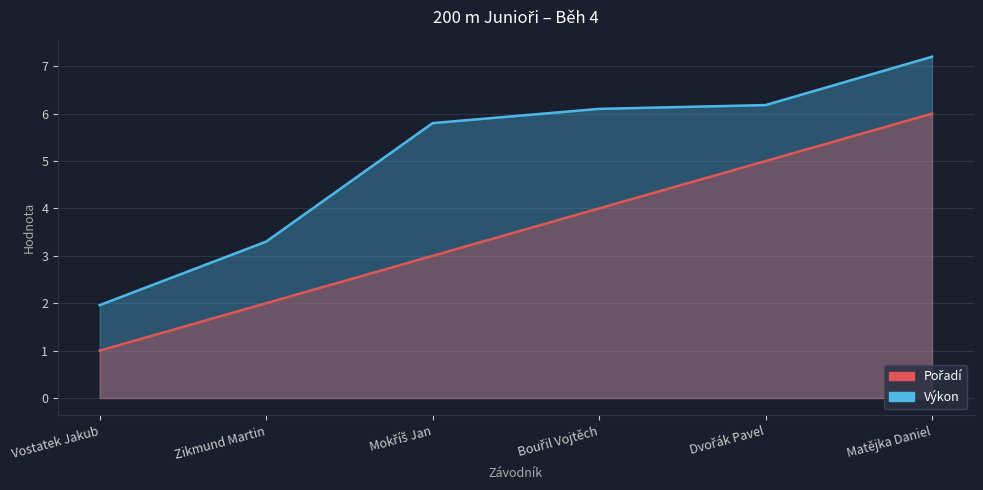

What is the lowest value of the Výkon series?

2.0